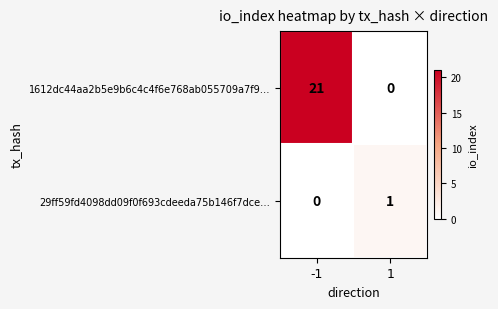

Which series has the largest total across all categories?

1612dc44aa2b5e9b6c4c4f6e768ab055709a7f9…